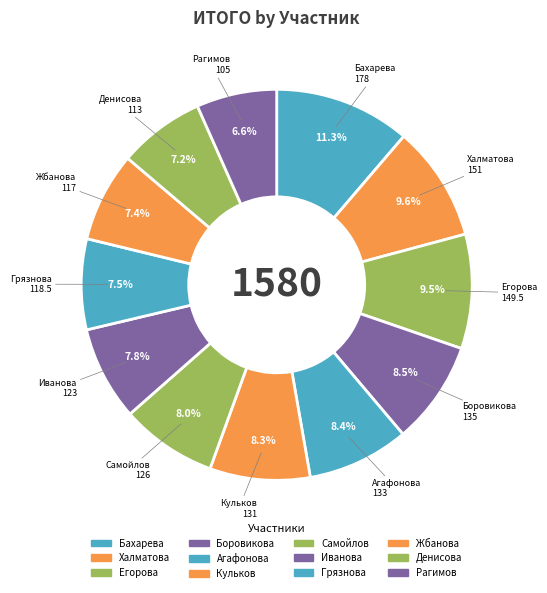

Which has a higher value, Иванова or Жбанова?

Иванова